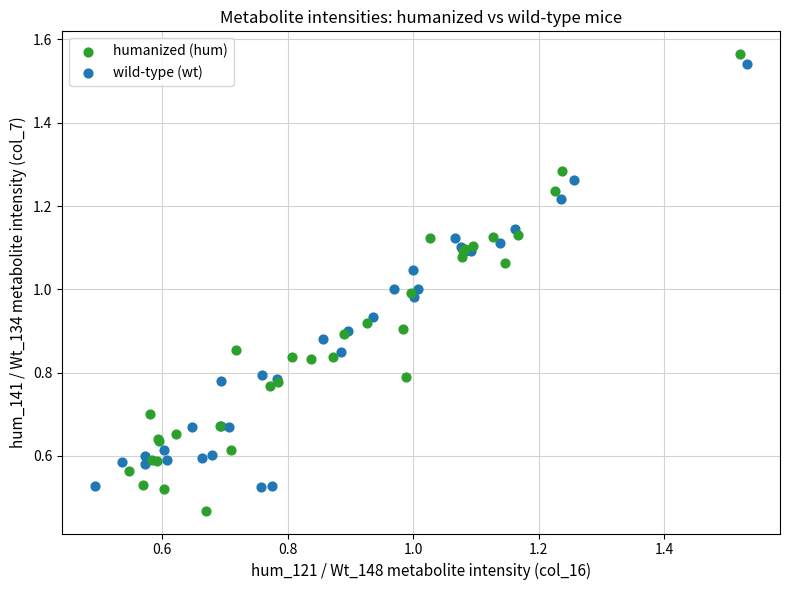

What are all the series names shown in the legend?

humanized (hum), wild-type (wt)